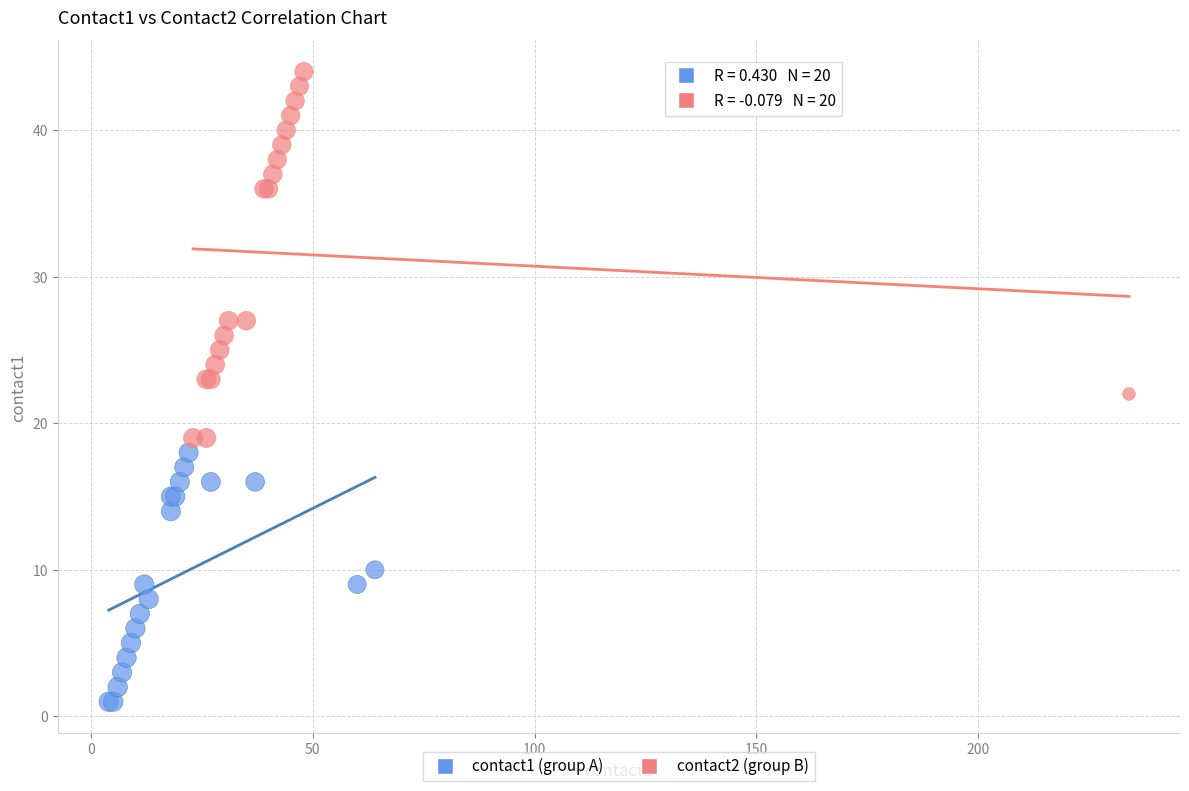

Which series has the largest Y range (max minus min)?

contact2 (group B)